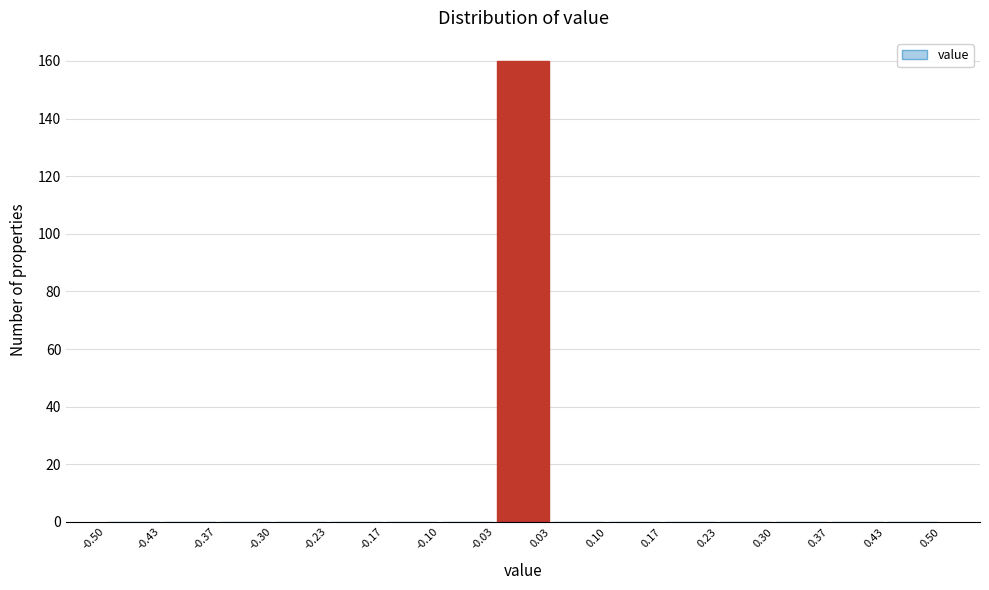

Reading left to right, list every bar in this chart as the range it spans on the x-axis followed by its height. The values are not printed on the chart, so give them approximately, as read against the axis.

-0.50 to -0.43: 0
-0.43 to -0.37: 0
-0.37 to -0.30: 0
-0.30 to -0.23: 0
-0.23 to -0.17: 0
-0.17 to -0.10: 0
-0.10 to -0.03: 0
-0.03 to 0.03: 160
0.03 to 0.10: 0
0.10 to 0.17: 0
0.17 to 0.23: 0
0.23 to 0.30: 0
0.30 to 0.37: 0
0.37 to 0.43: 0
0.43 to 0.50: 0